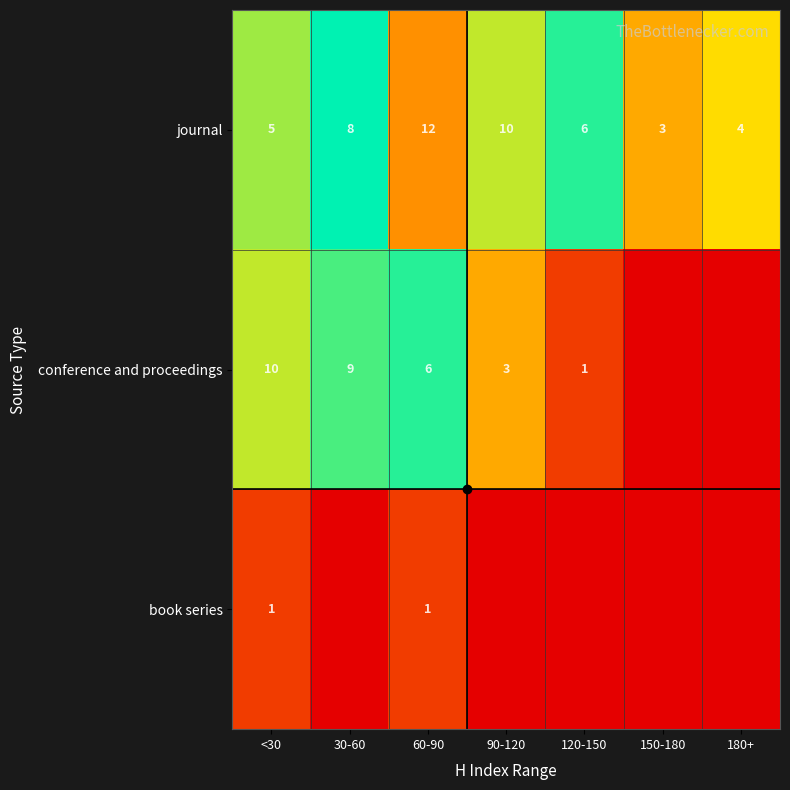

Where does the journal series first go above 6?

30-60